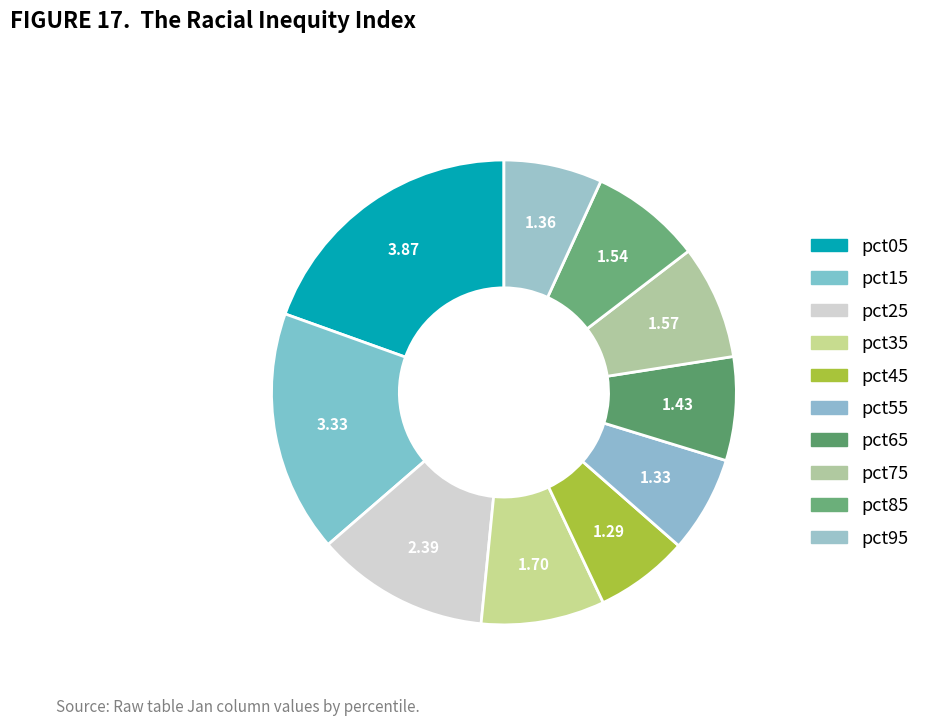

Is the sum of pct25 and pct15 greater than half?

No